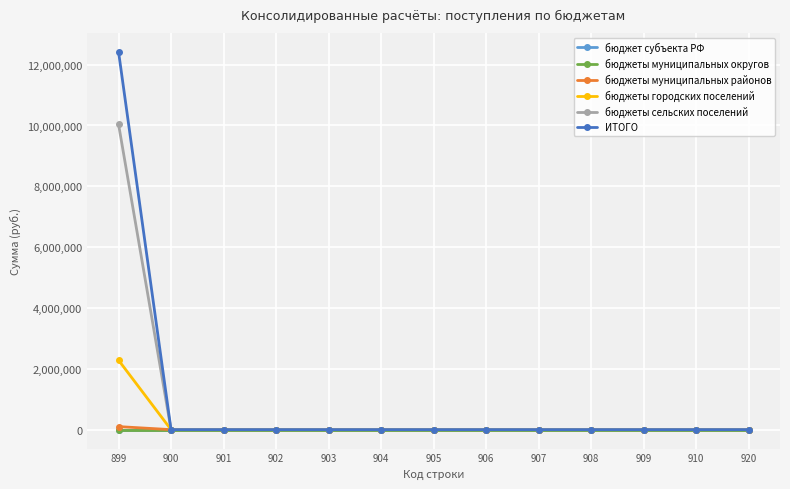

Does the chart have visible grid lines?

Yes